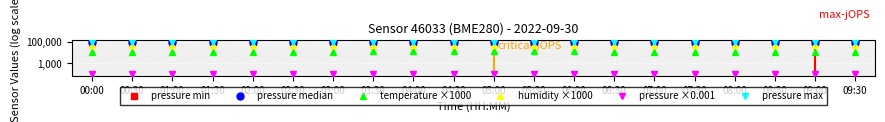

Where is humidity ×1000 nearest to the value 56960?

00:30